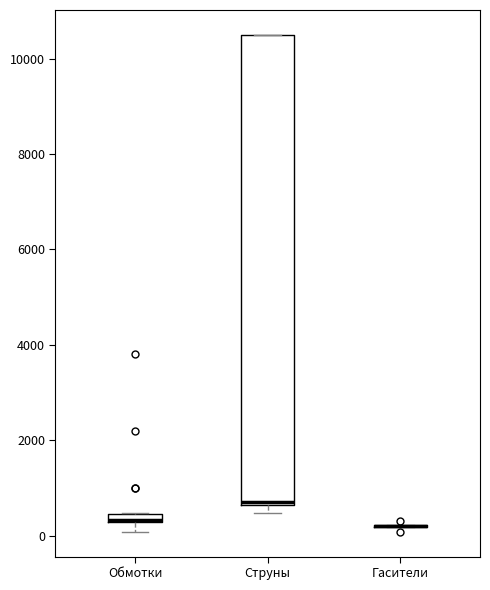

Which box is the tallest, from its lower edge to its upper edge?

Струны